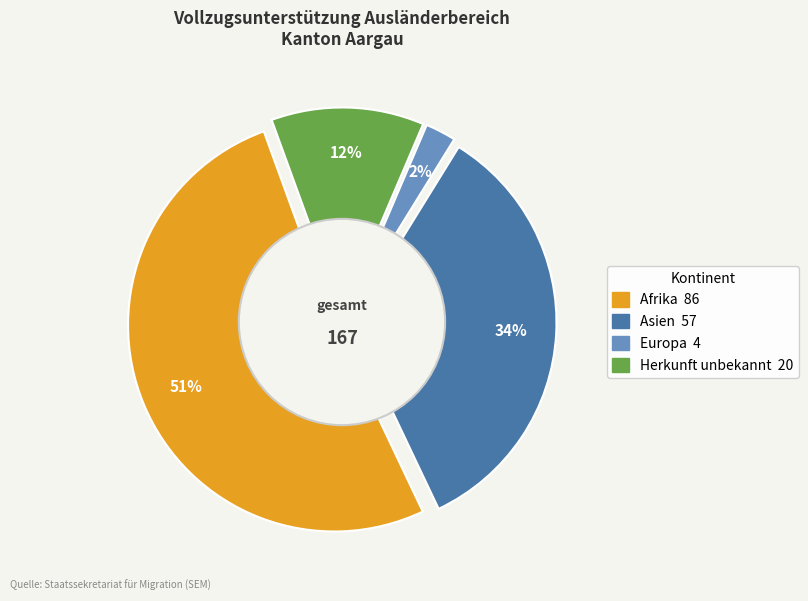

Count the number of slices in the pie.

4